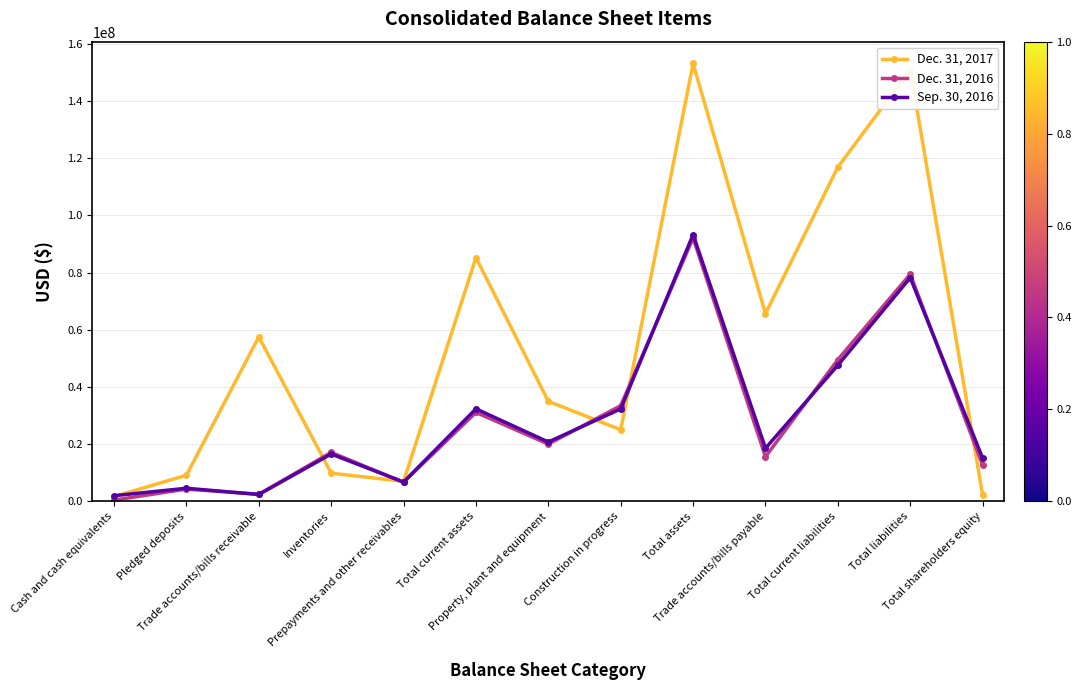

Rank the series by their maximum value, from lowest to highest.

Dec. 31, 2016, Sep. 30, 2016, Dec. 31, 2017